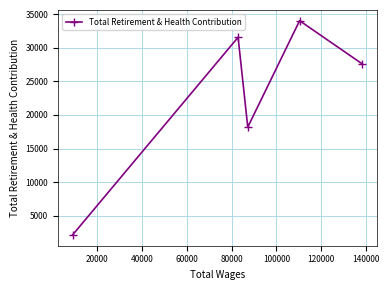

What is the value of the 3rd point from the left?

18184